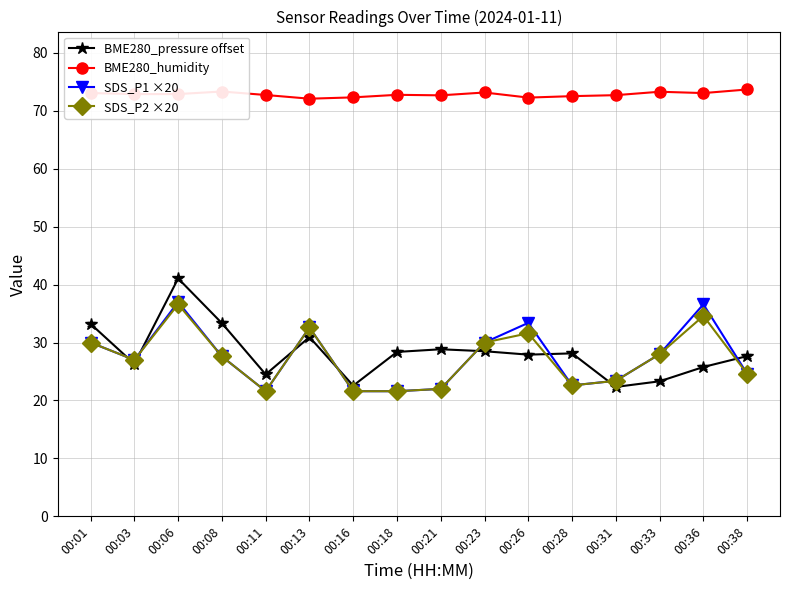

True or false: SDS_P2 ×20 and BME280_humidity intersect in this chart.

False